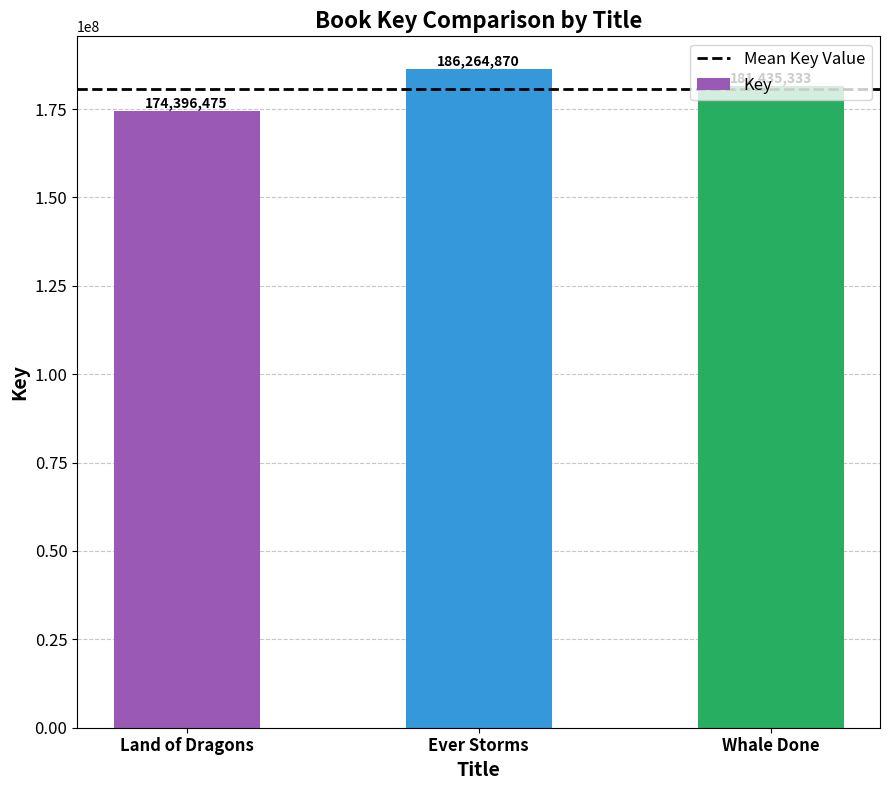

What is the change in value from Land of Dragons to Whale Done?

+7038858